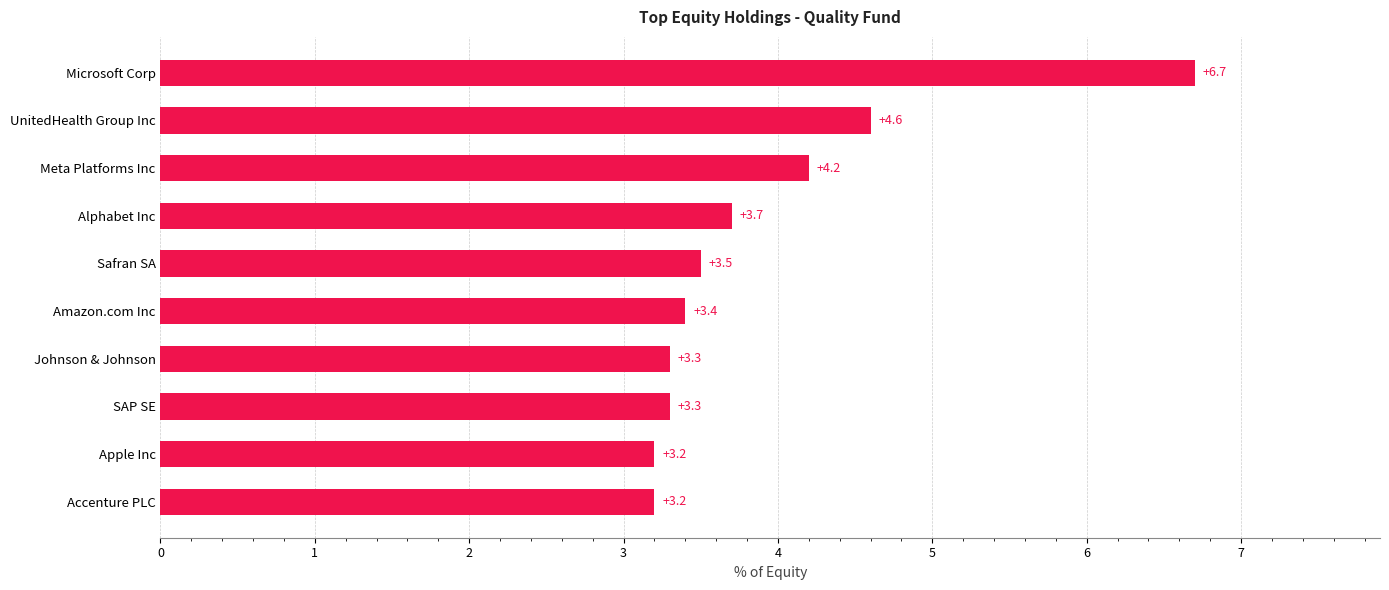

Approximately how many times larger is the value at Meta Platforms Inc compared to Apple Inc?

1.3